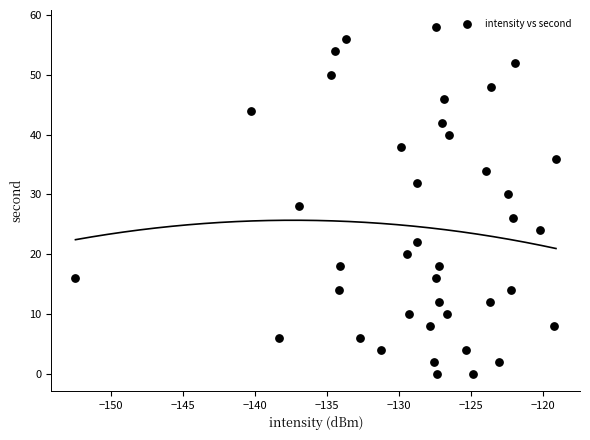

What is the range of Y values (max minus min)?

58